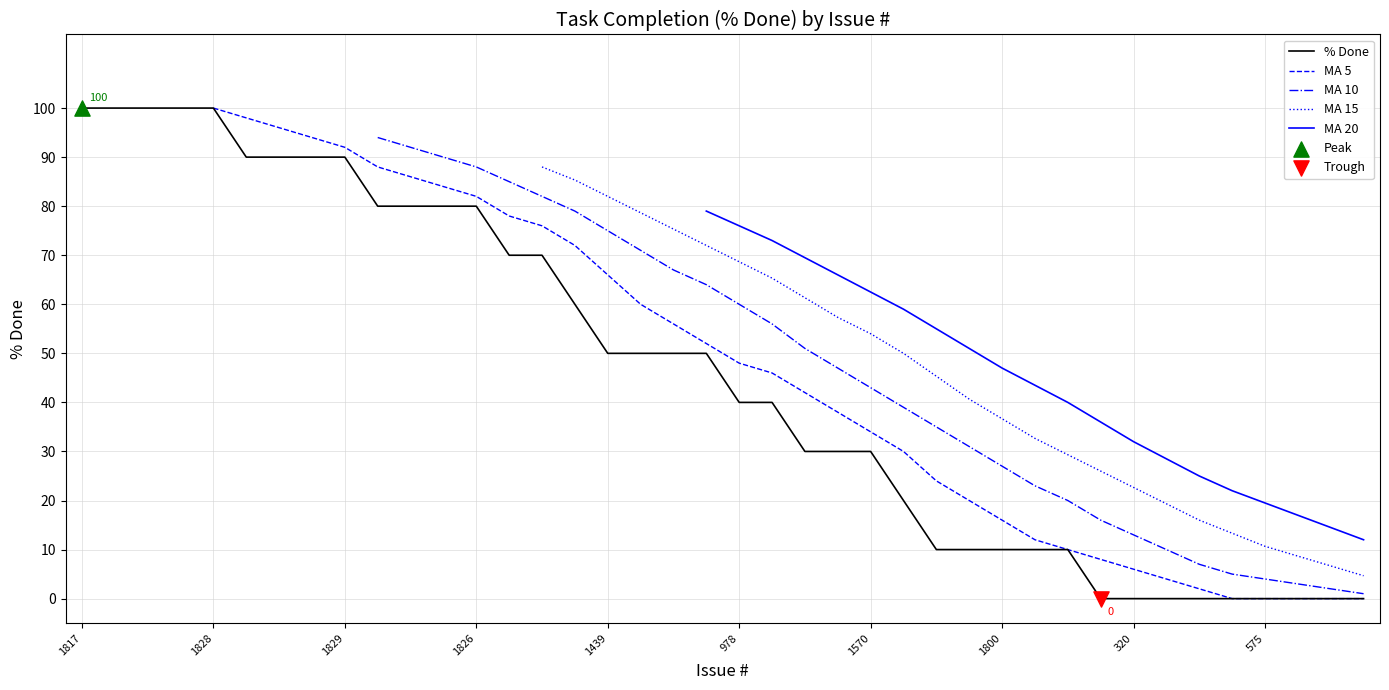

Which series contains the lowest Y value?

% Done